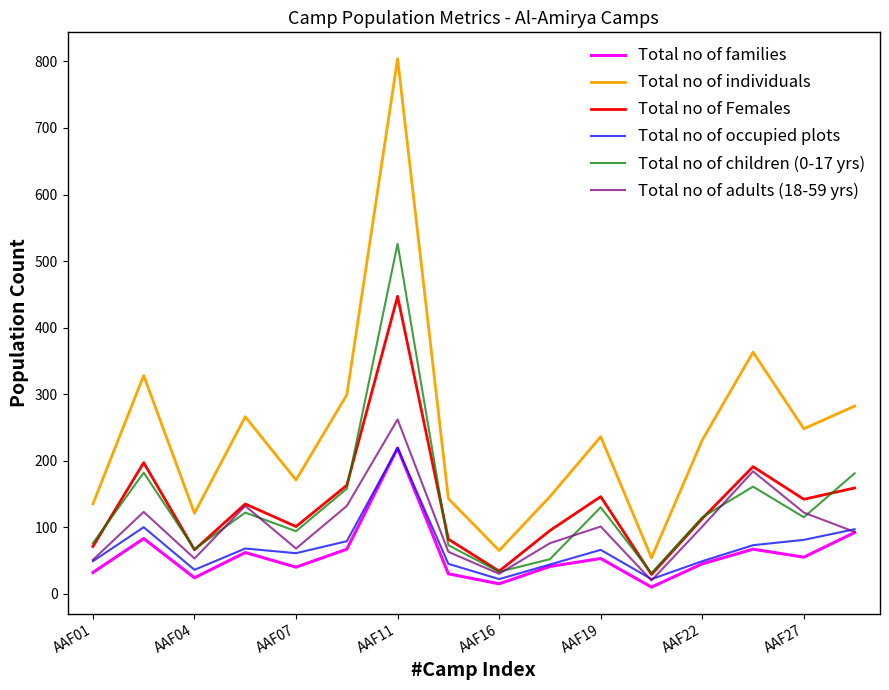

True or false: Total no of individuals and Total no of Females cross at least once.

False